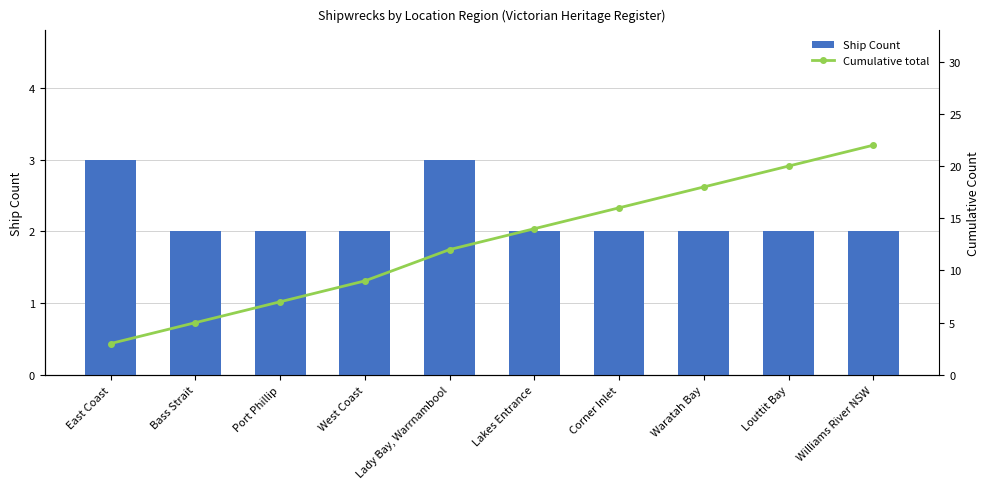

The value of Cumulative total at Lakes Entrance is 14. True or false?

True